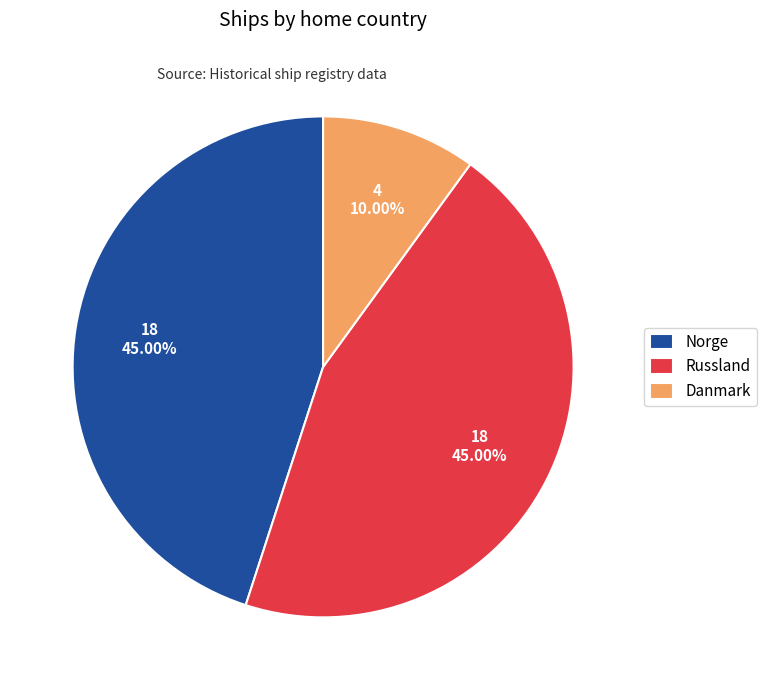

Is there a majority slice in this chart?

No